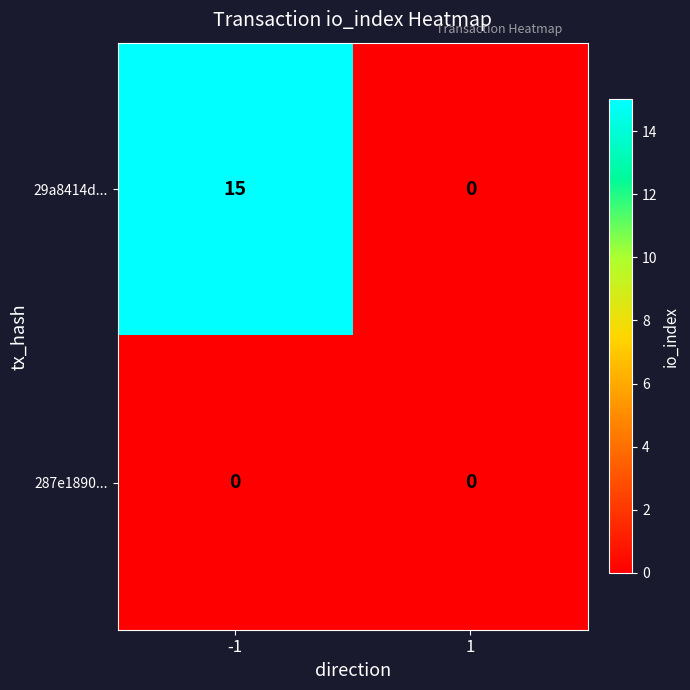

Count the number of categories in the chart.

2